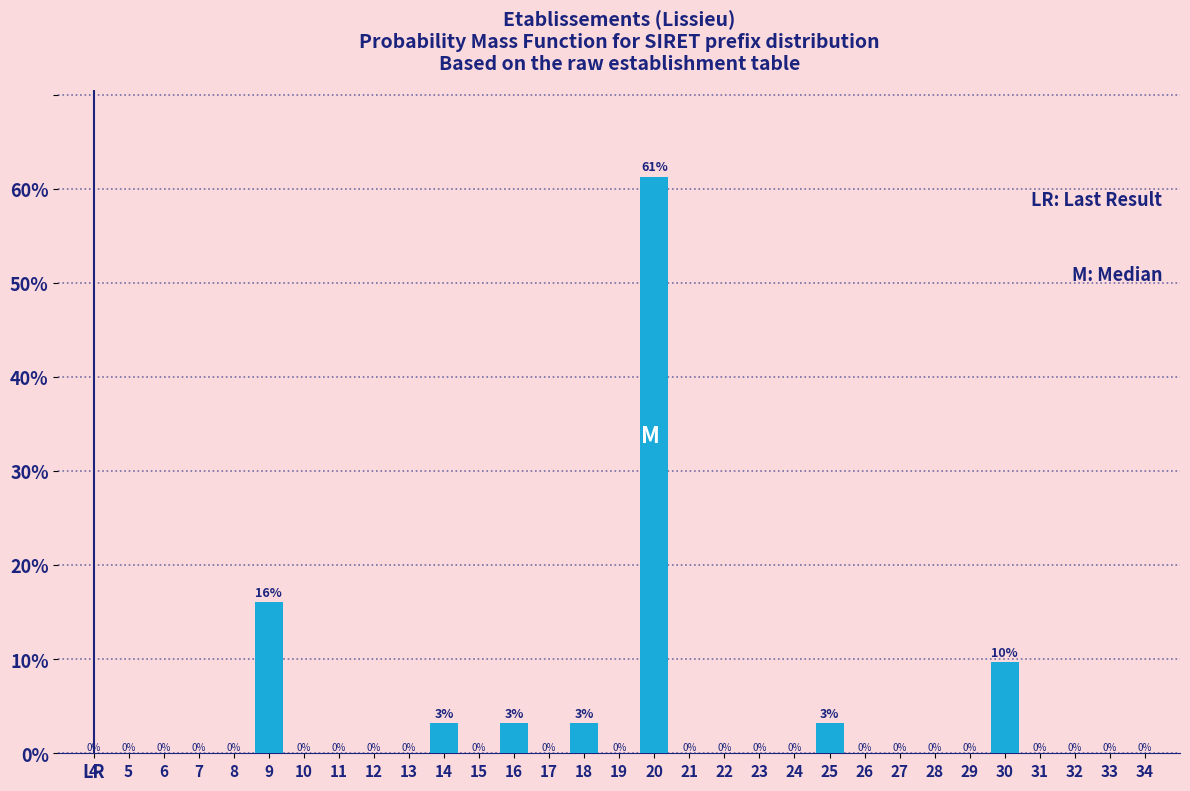

At which label is the value closest to 30?

9